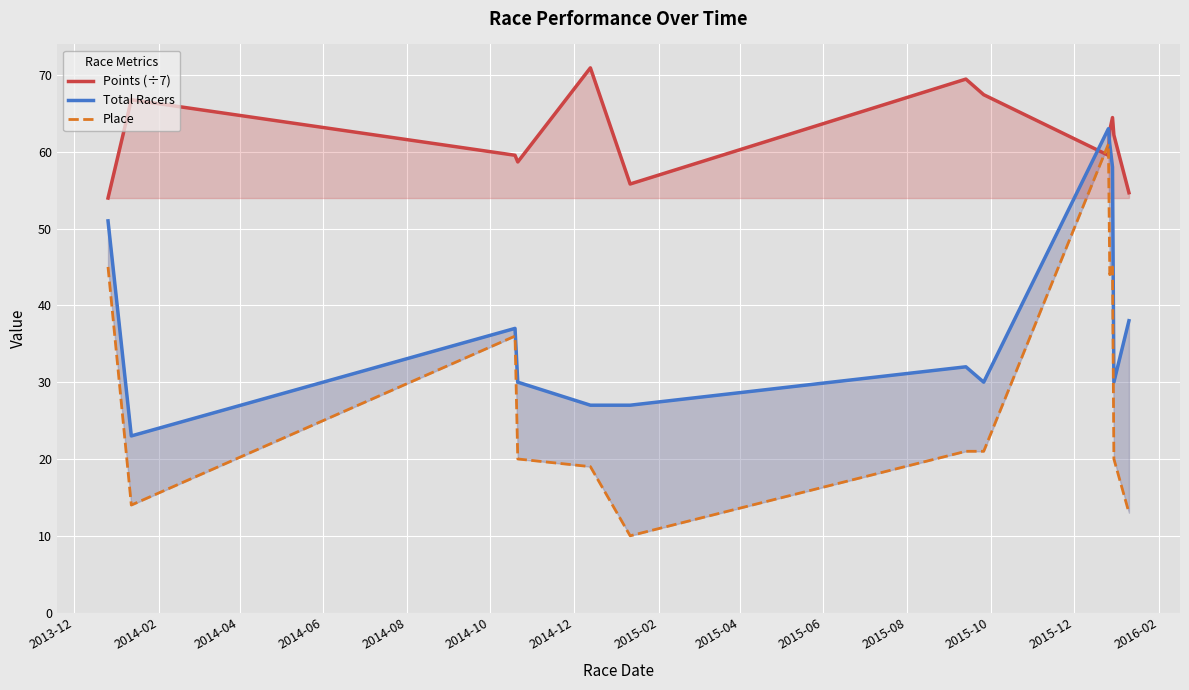

Which series has the widest spread of values?

Place